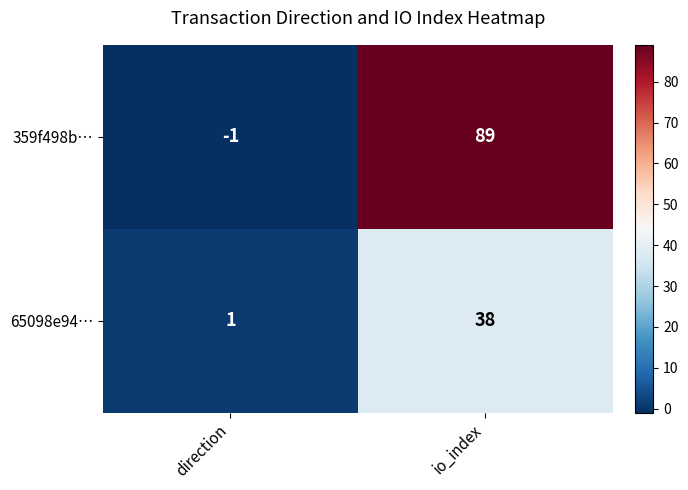

What is the spread (max minus min) of values at direction?

2